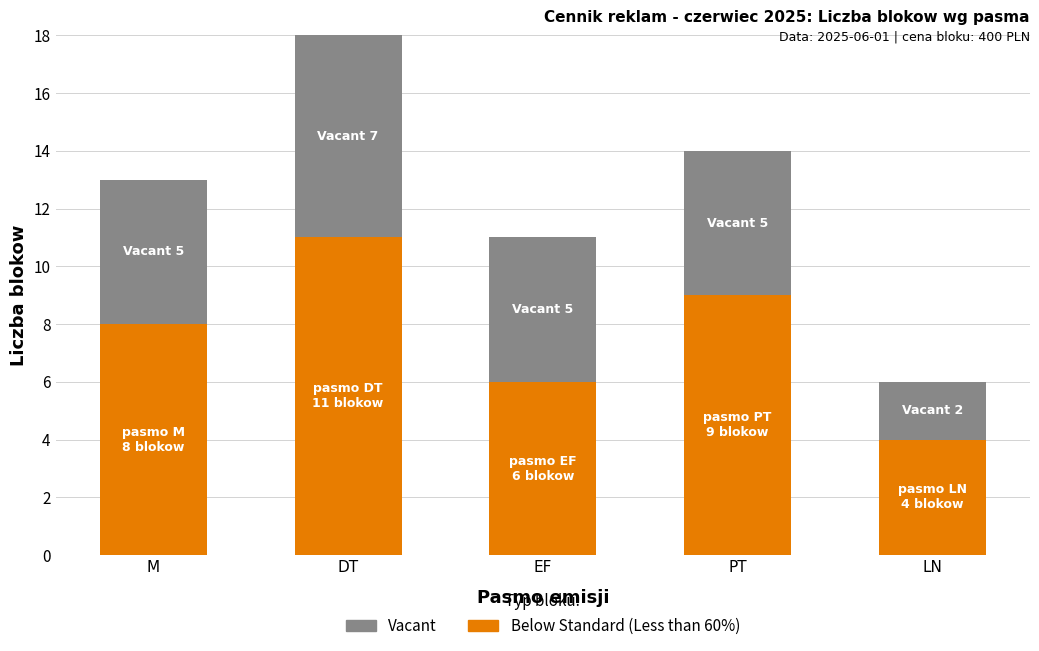

List the labels in order of Below Standard (Less than 60%) value, largest first.

DT, PT, M, EF, LN